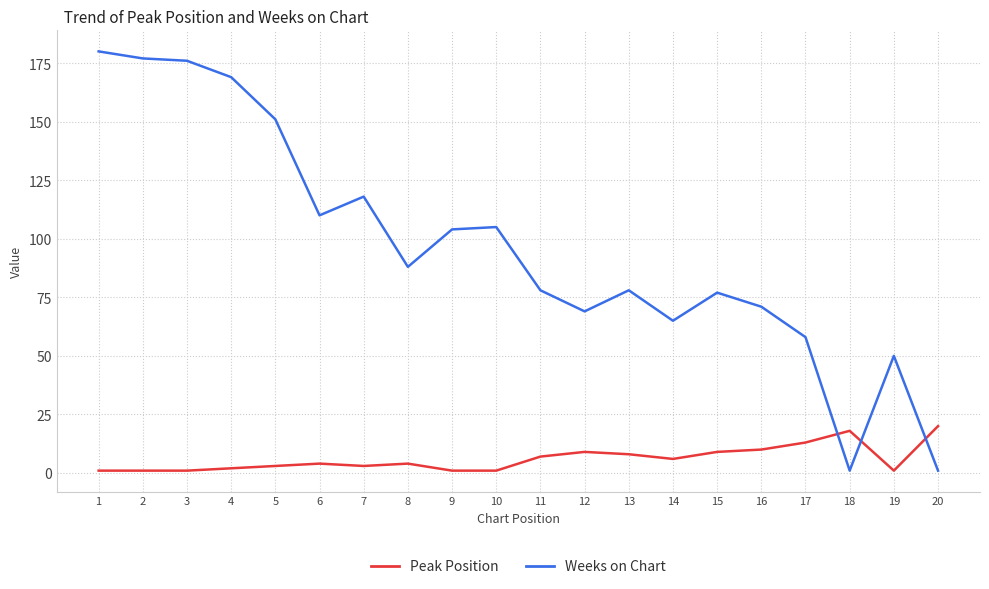

After their last crossing, which series has the higher values: Weeks on Chart or Peak Position?

Peak Position